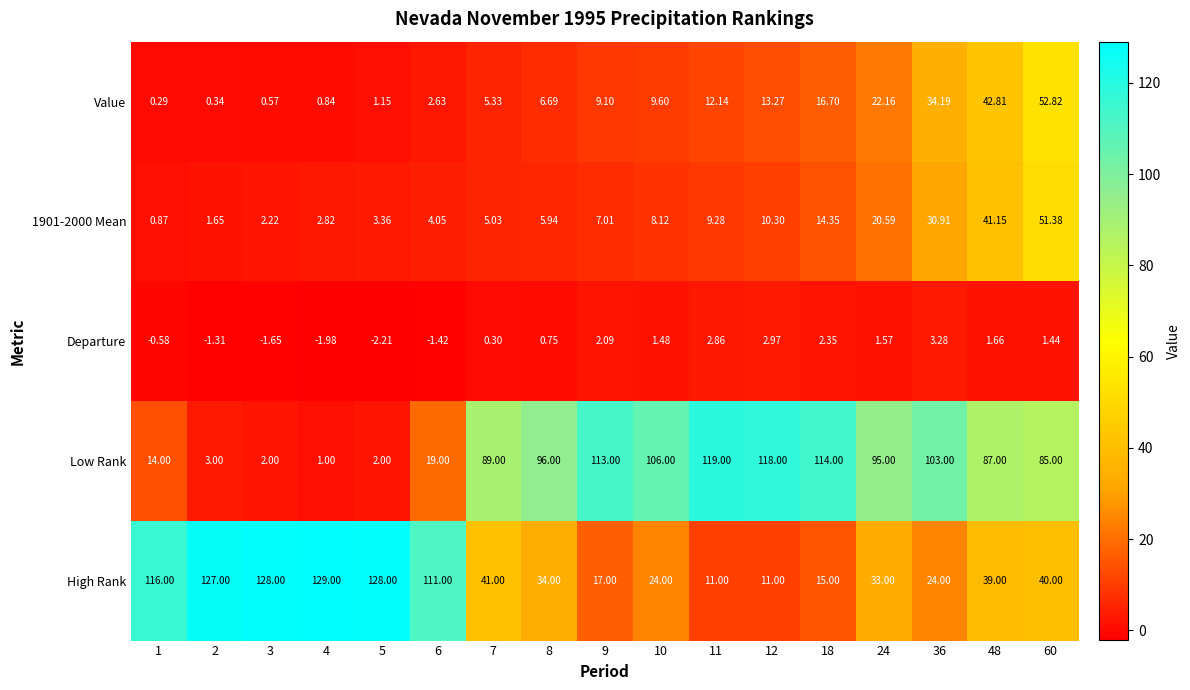

Which series changed the most between 11 and 48?

Low Rank